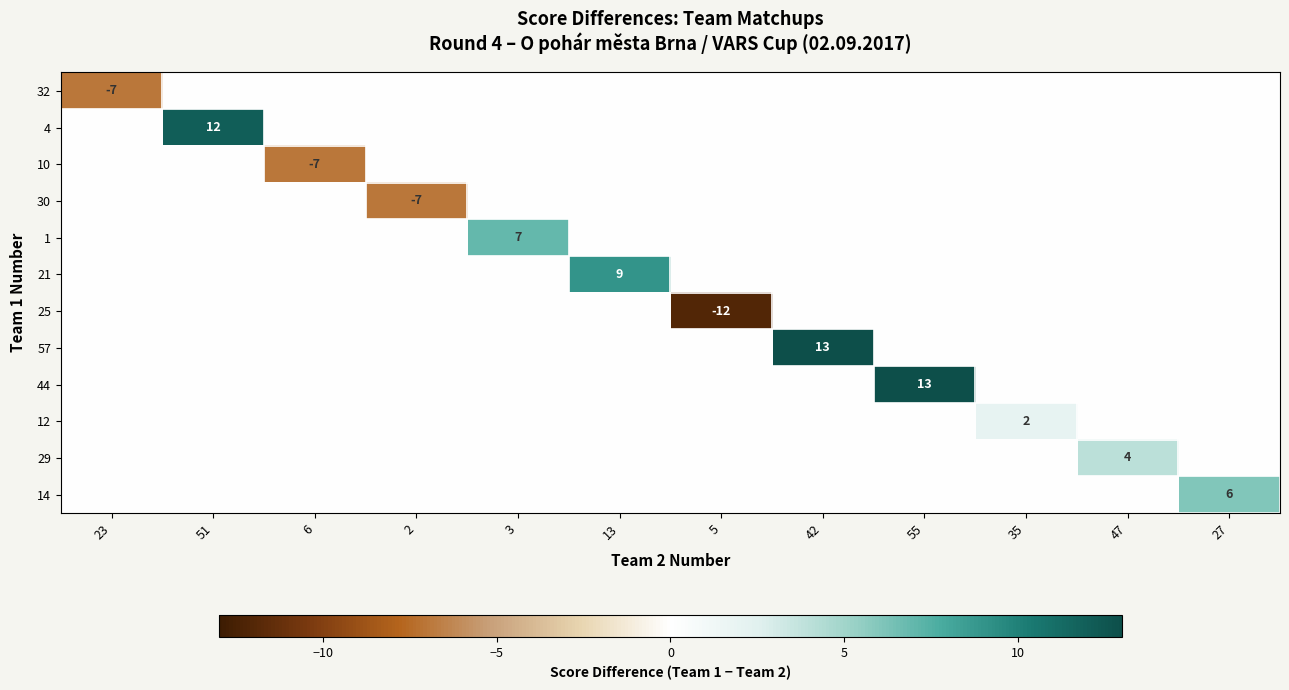

Is it true that 29 equals 3 at 35?

False